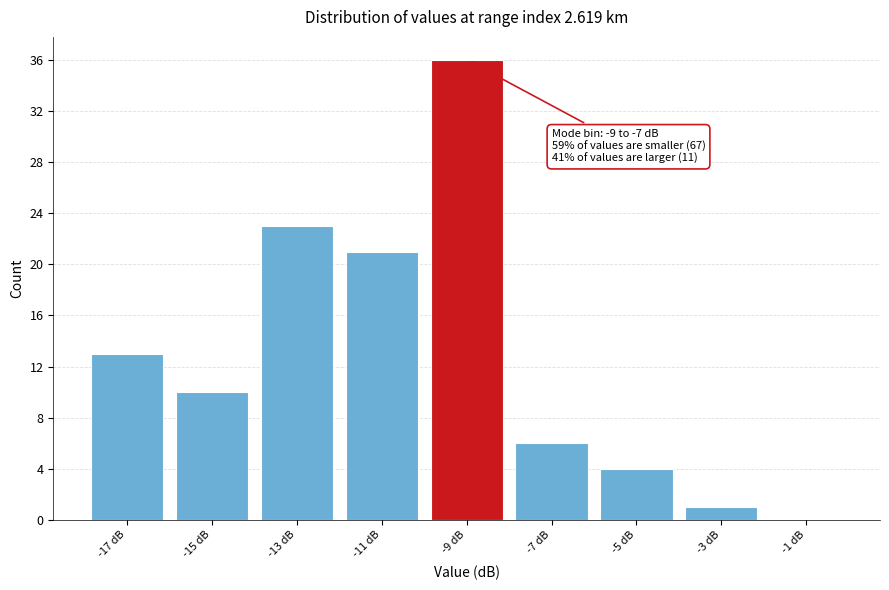

Reading left to right, extract all data points from this chart.

-17 dB=13	-15 dB=10	-13 dB=23	-11 dB=21	-9 dB=36	-7 dB=6	-5 dB=4	-3 dB=1	-1 dB=0